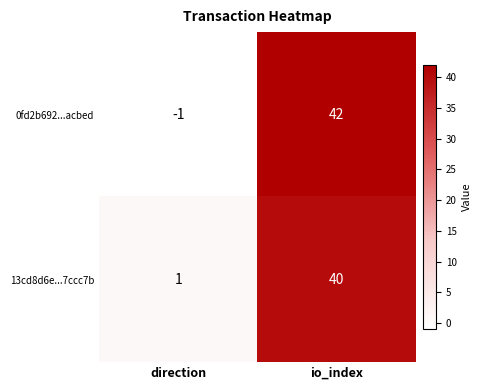

Where is 0fd2b692...acbed nearest to the value 20?

direction